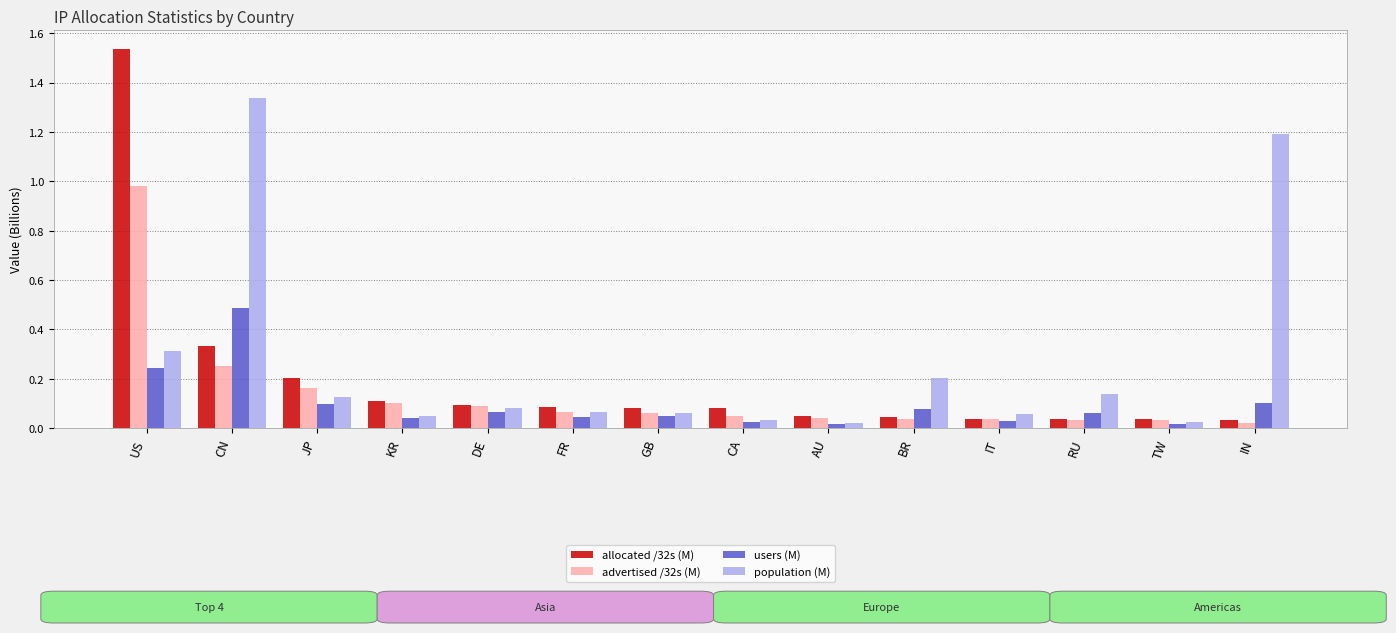

What is the sum of all users (M) values?

1.4